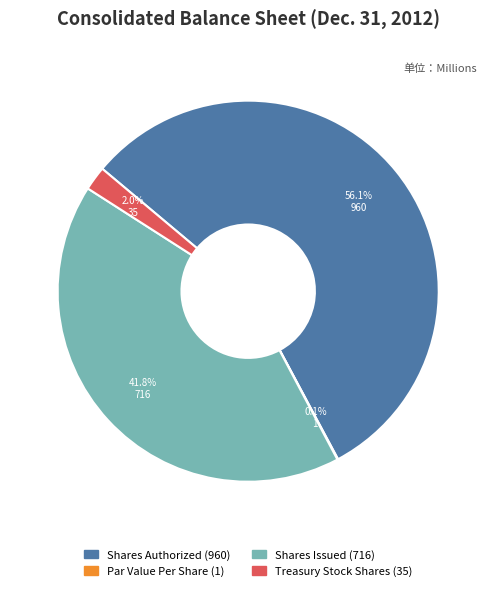

Does any single category account for the majority?

Yes